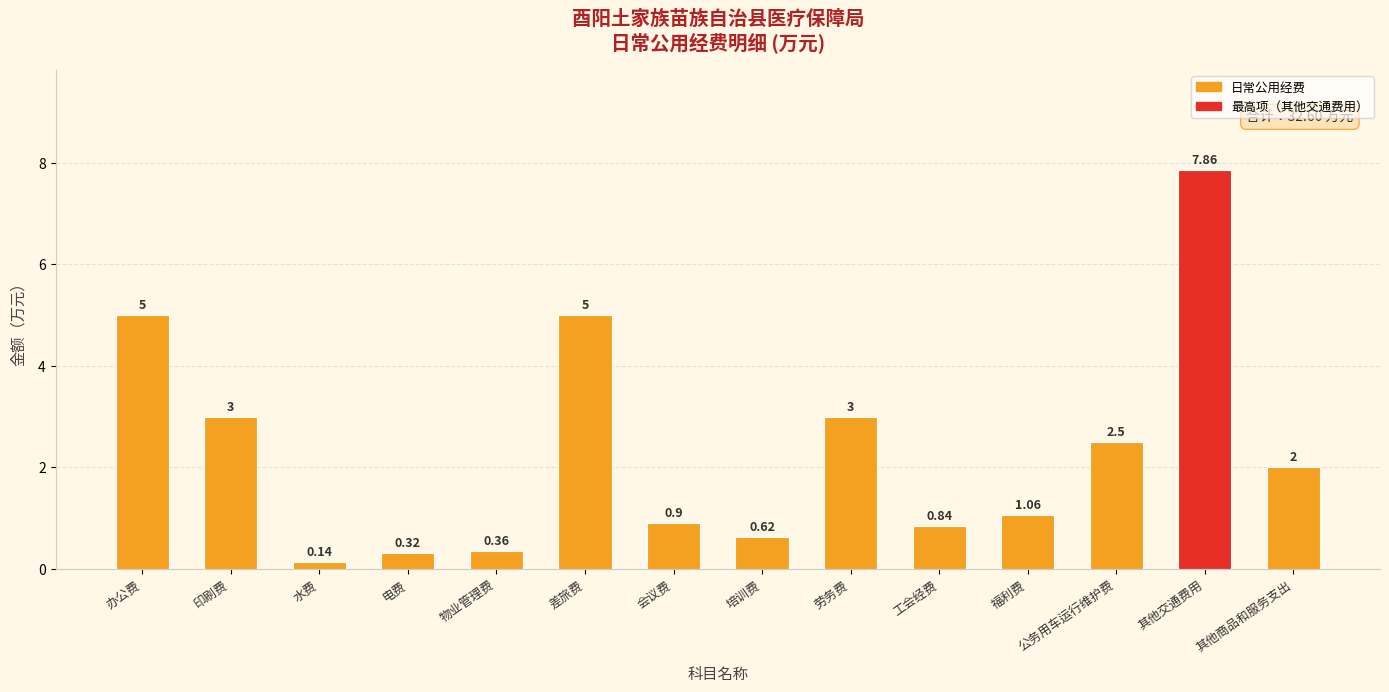

What is the label of the 6th bar from the right?

劳务费